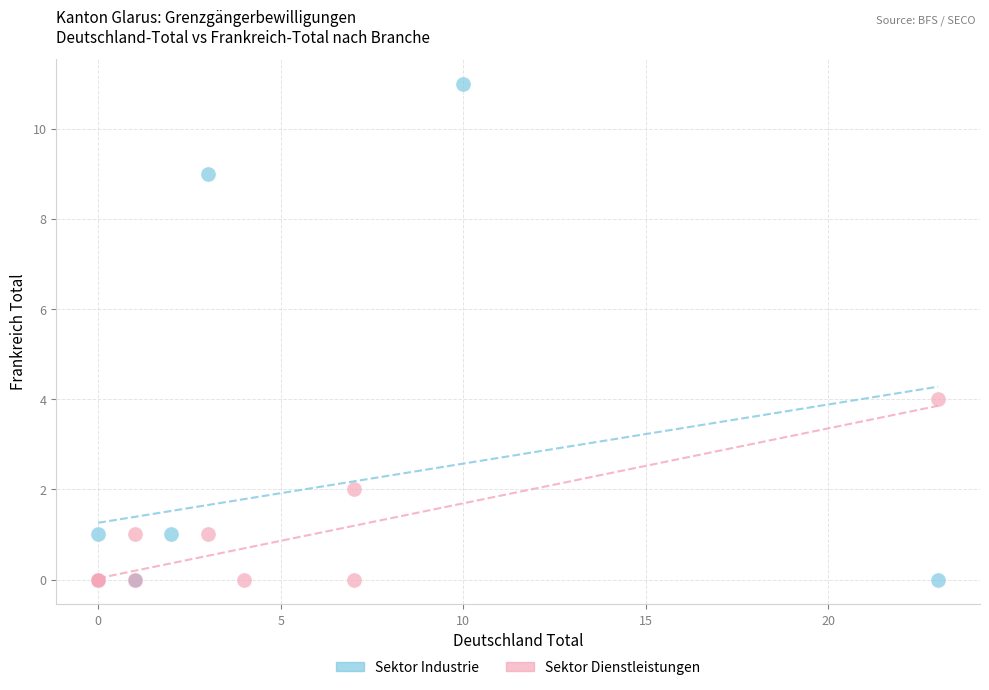

Which series reaches the maximum Y coordinate?

Sektor Industrie